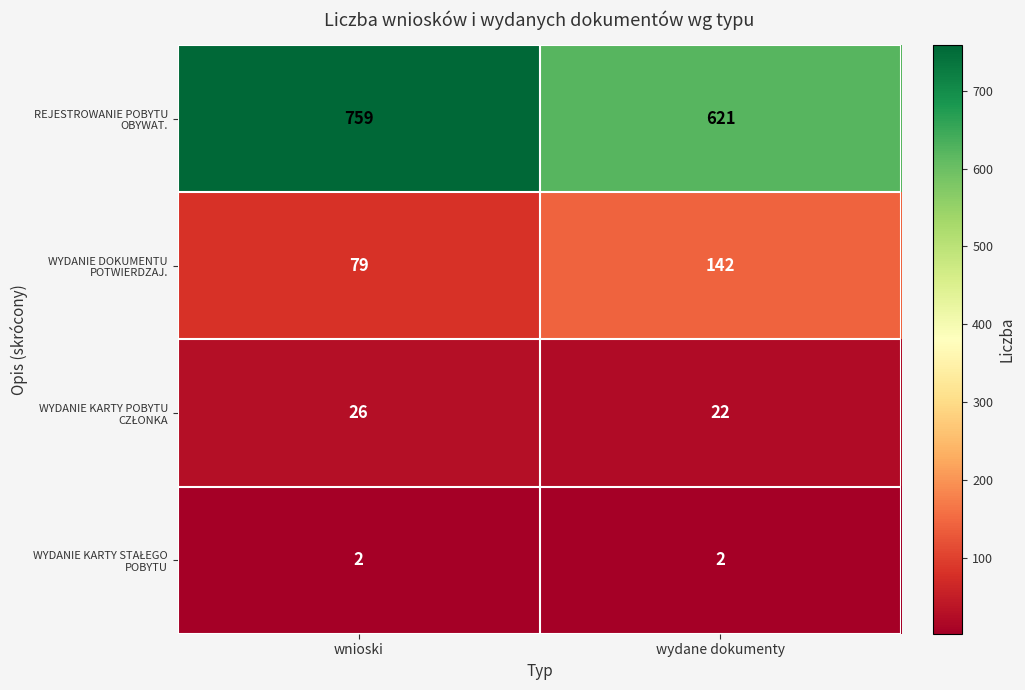

What is the total value across all series at wydane dokumenty?

787